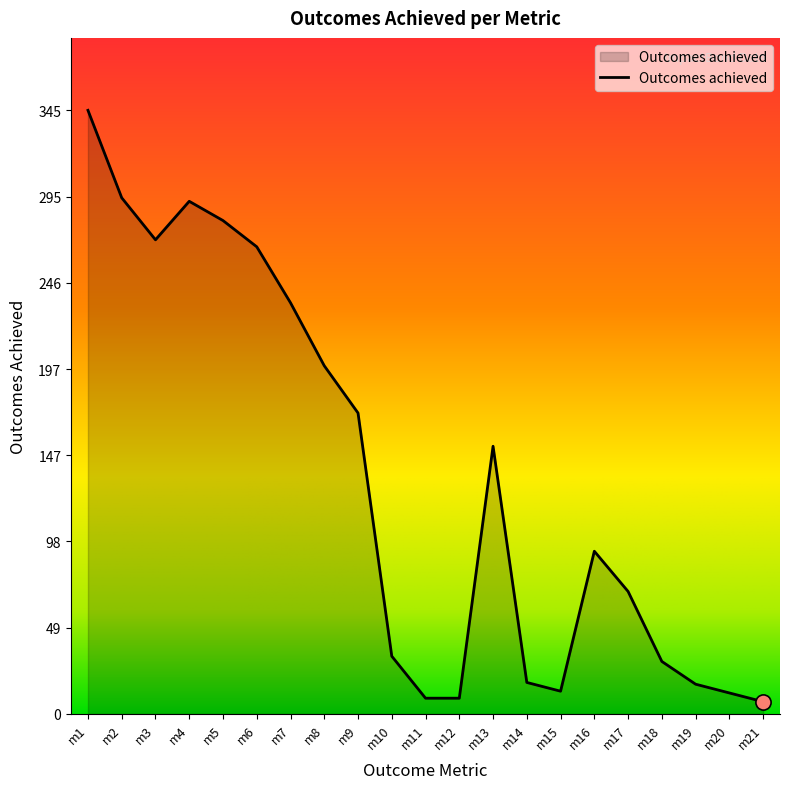

What is the change in value from m5 to m8?

-83